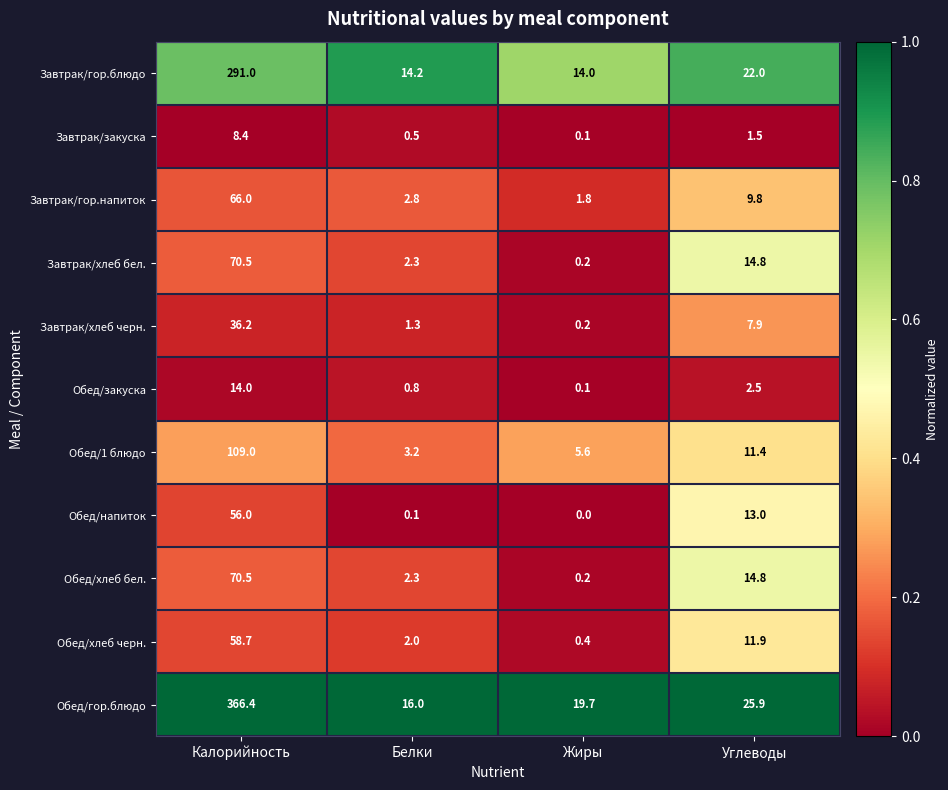

How many values in the Завтрак/хлеб черн. series are below 7?

2